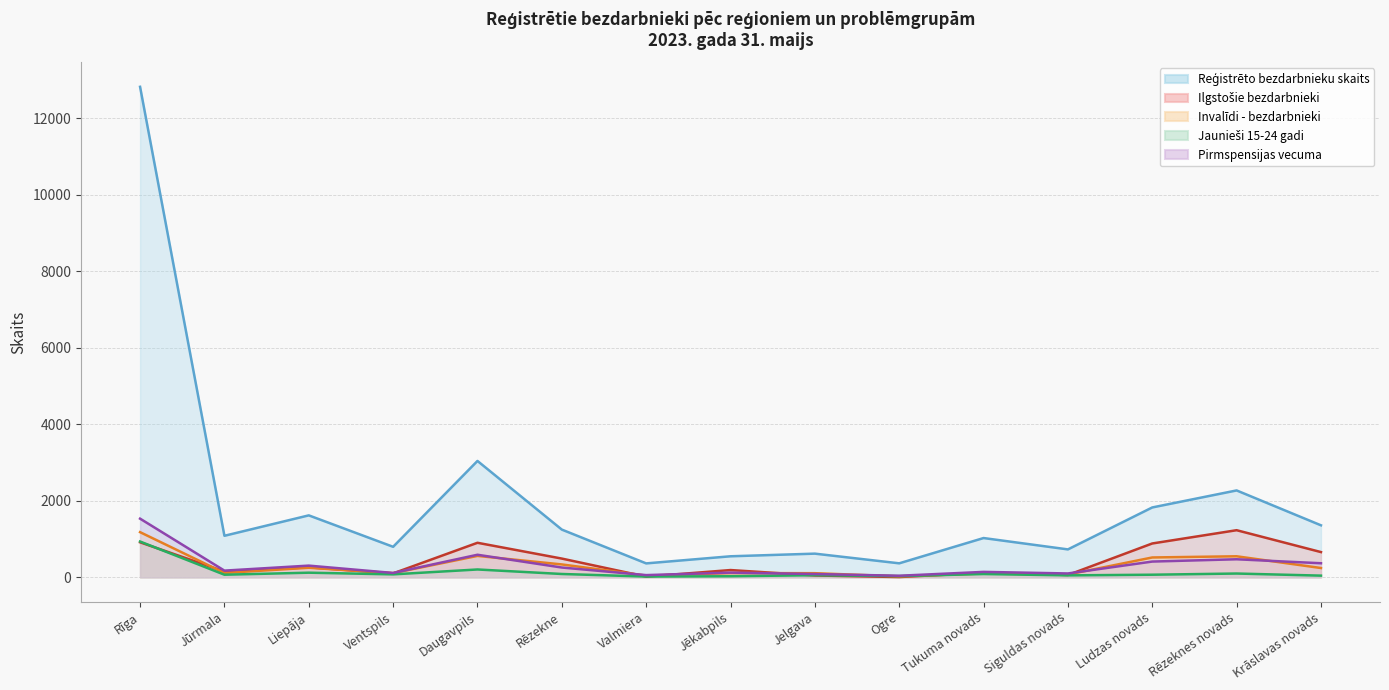

Is it true that Pirmspensijas vecuma equals 58 at Valmiera?

True